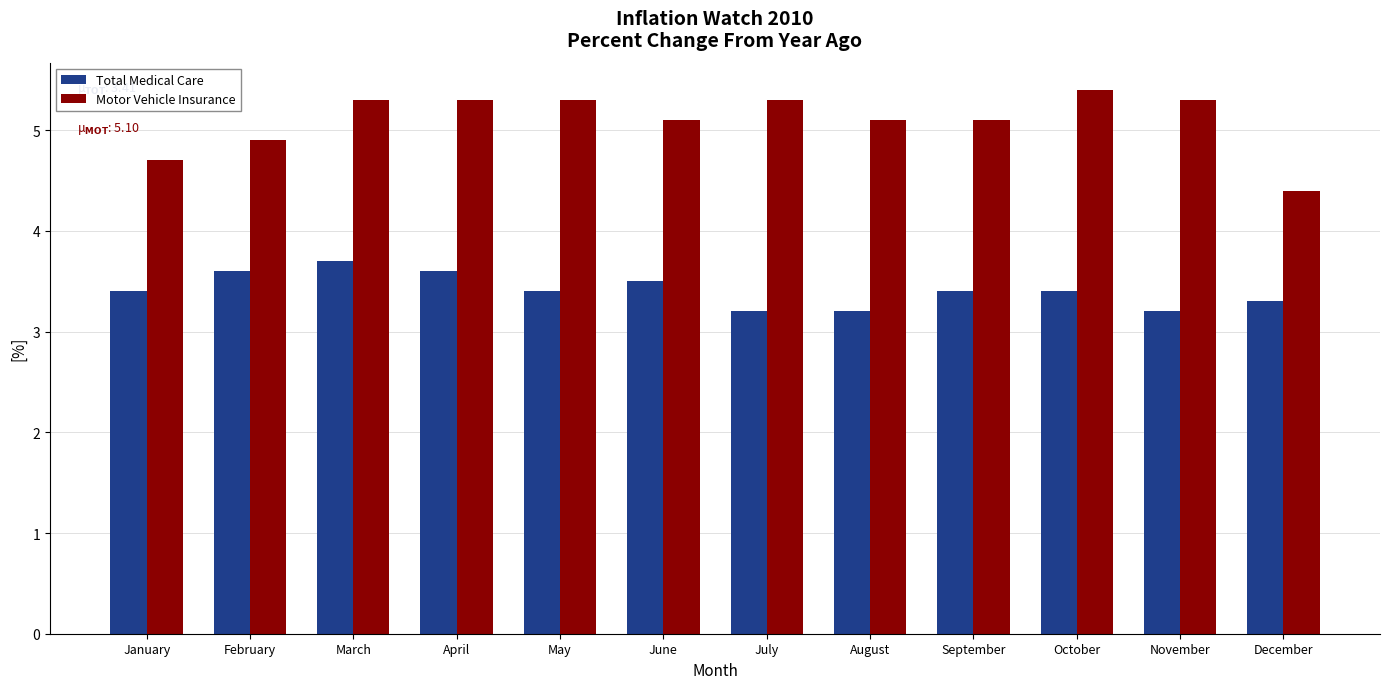

What is the average value of the Total Medical Care series?

3.4